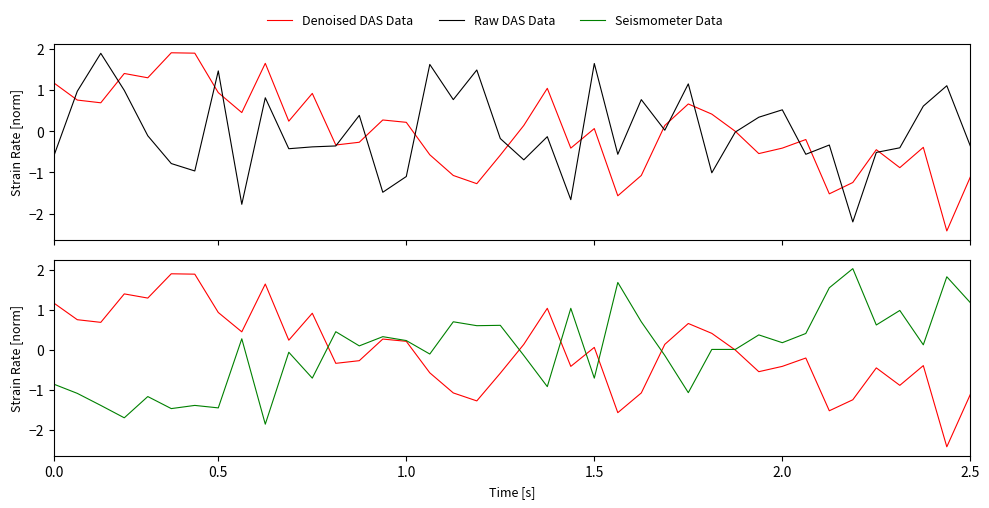

After their last crossing, which series has the higher values: Denoised DAS Data or Raw DAS Data?

Raw DAS Data